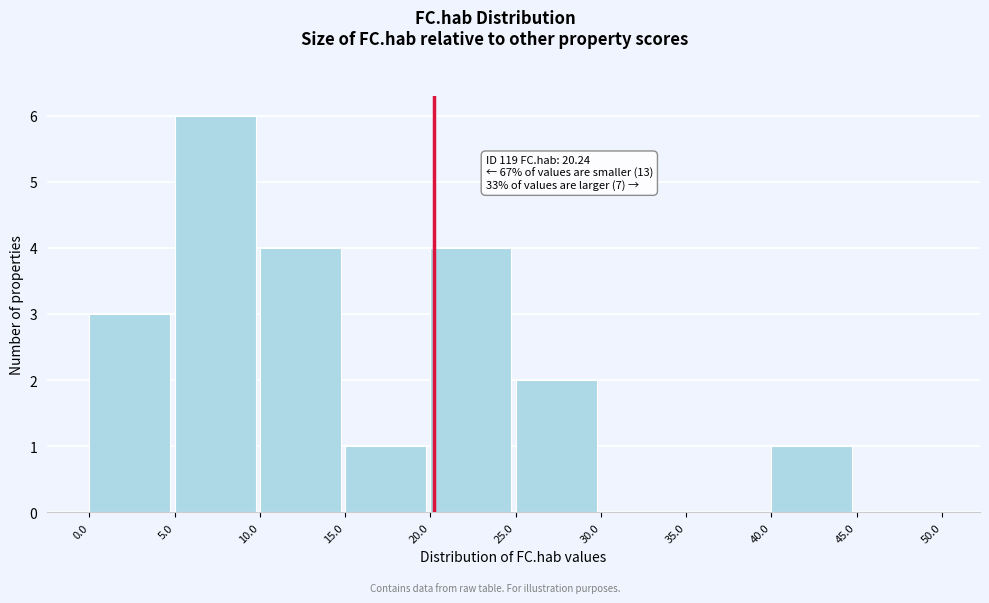

Which range on the x-axis has the tallest bar?

5.0 to 10.0